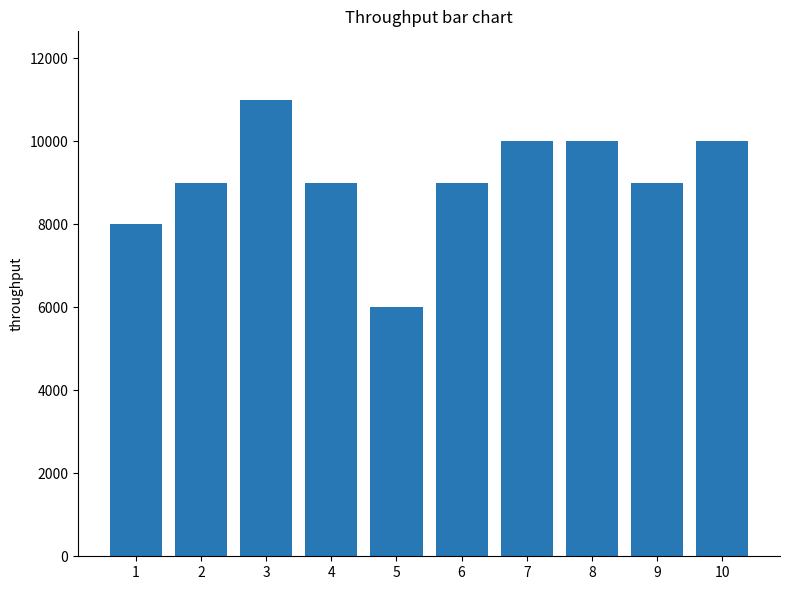

Reading right to left, list all the values displayed in this chart.

10000	9000	10000	10000	9000	6000	9000	11000	9000	8000